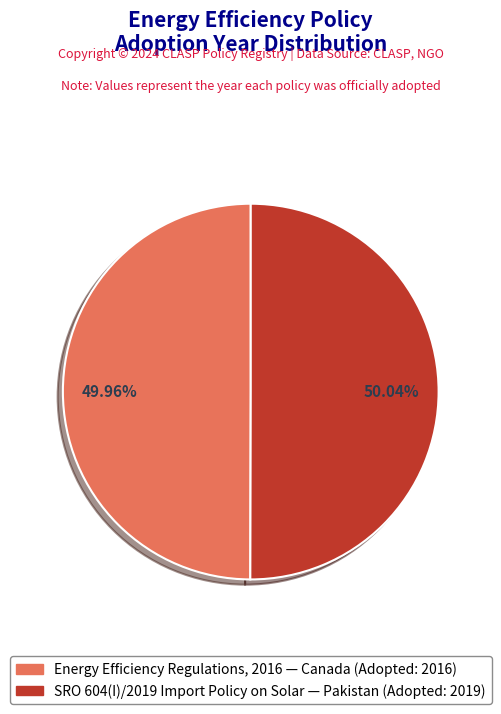

How many segments does this pie chart have?

2